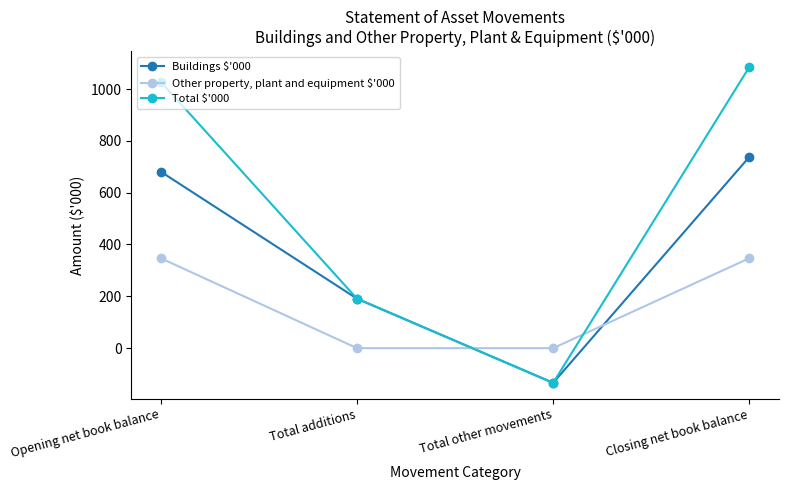

How many categories are shown in the chart?

4